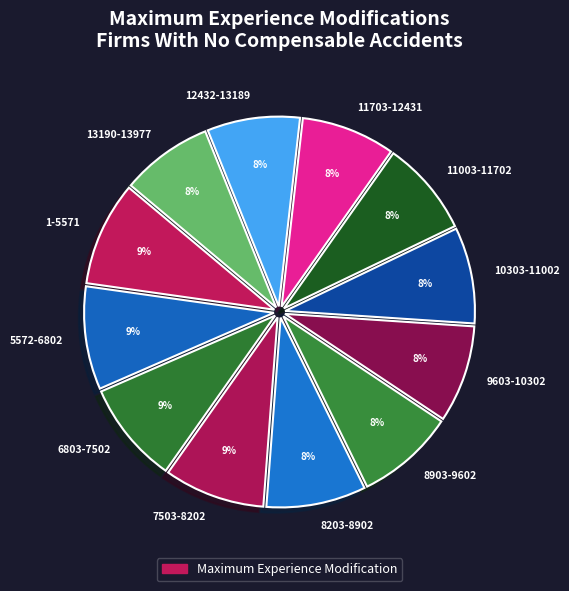

To the nearest percent, what is the combined percentage of 6803-7502 and 1-5571?

18%